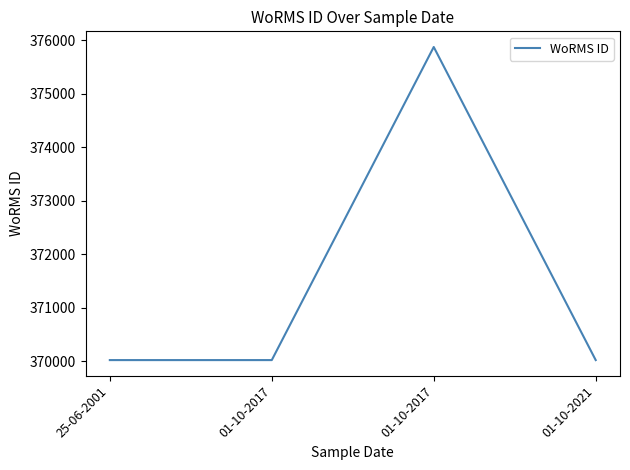

Rank the categories by value from lowest to highest.

25-06-2001, 01-10-2017, 01-10-2021, 01-10-2017